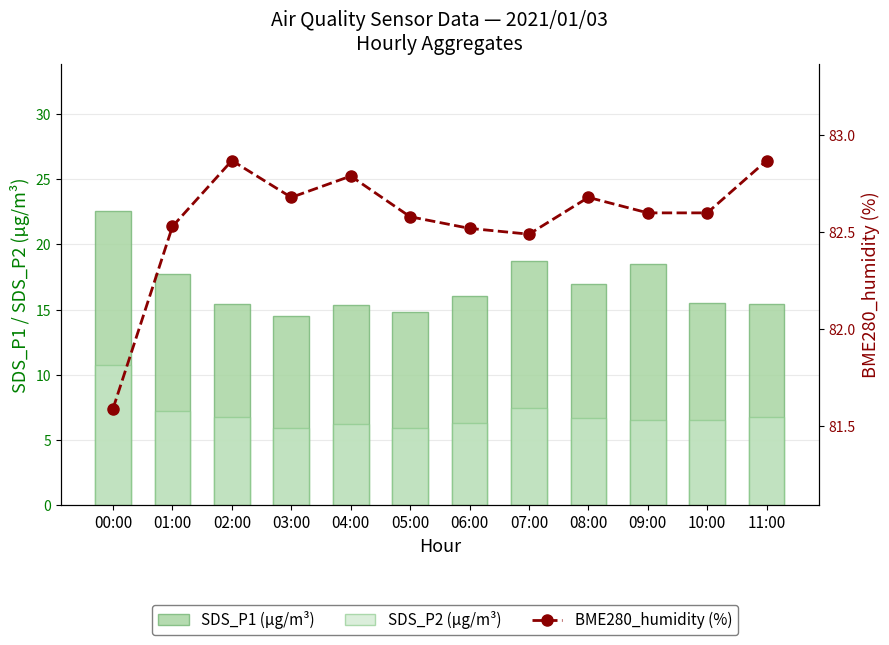

How many values in the SDS_P2 (µg/m³) series are below 6?

2